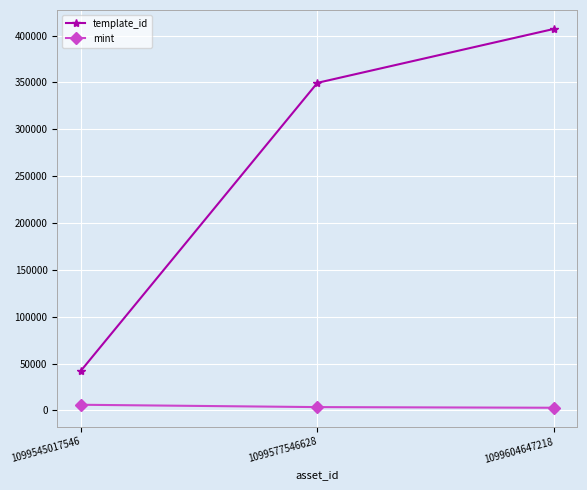

Is it true that template_id equals 42421 at 1099545017546?

True